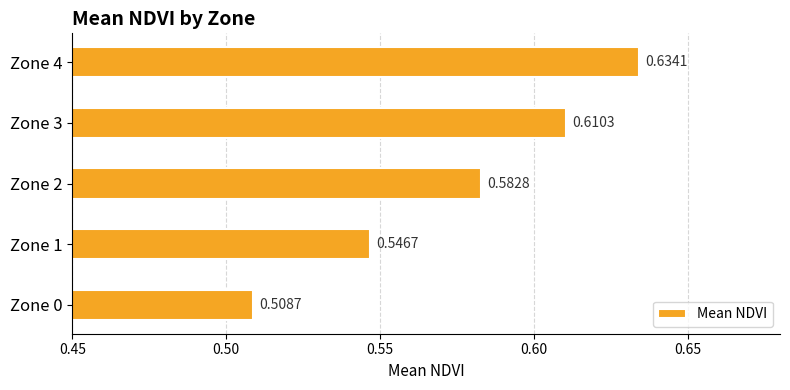

List the labels in order of value, largest first.

Zone 4, Zone 3, Zone 2, Zone 1, Zone 0